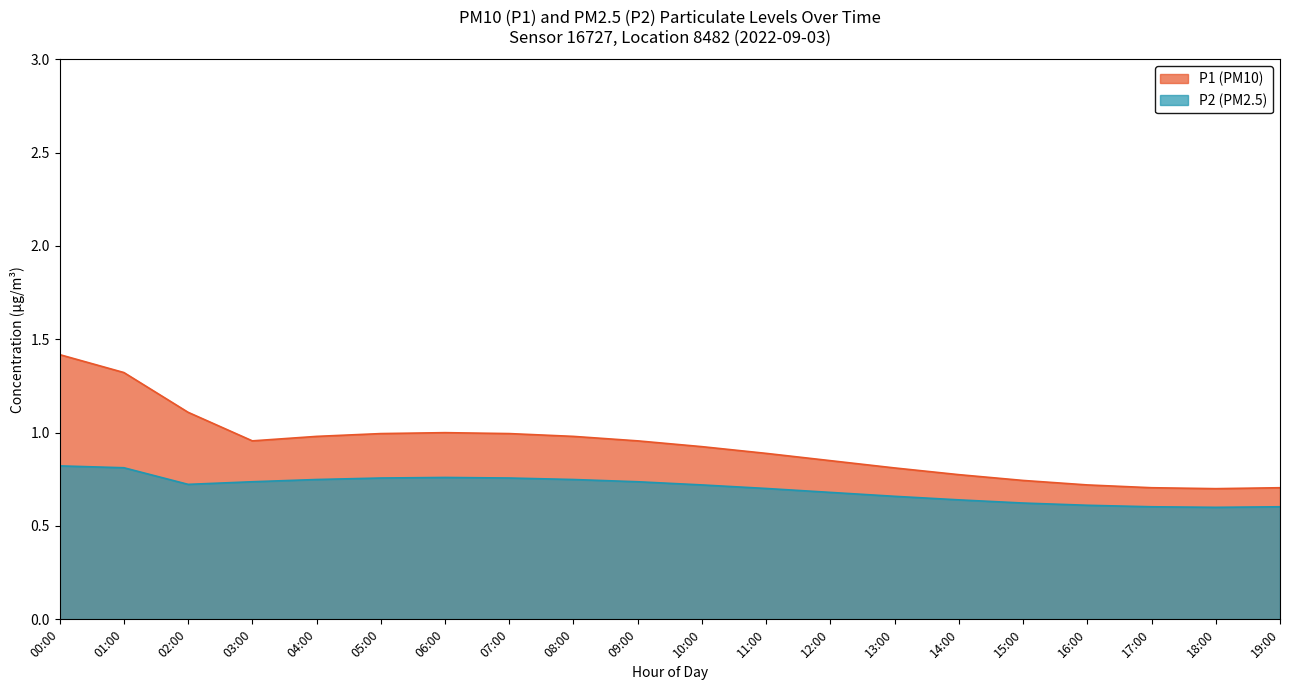

What is the label of the 17th point from the left?

16:00